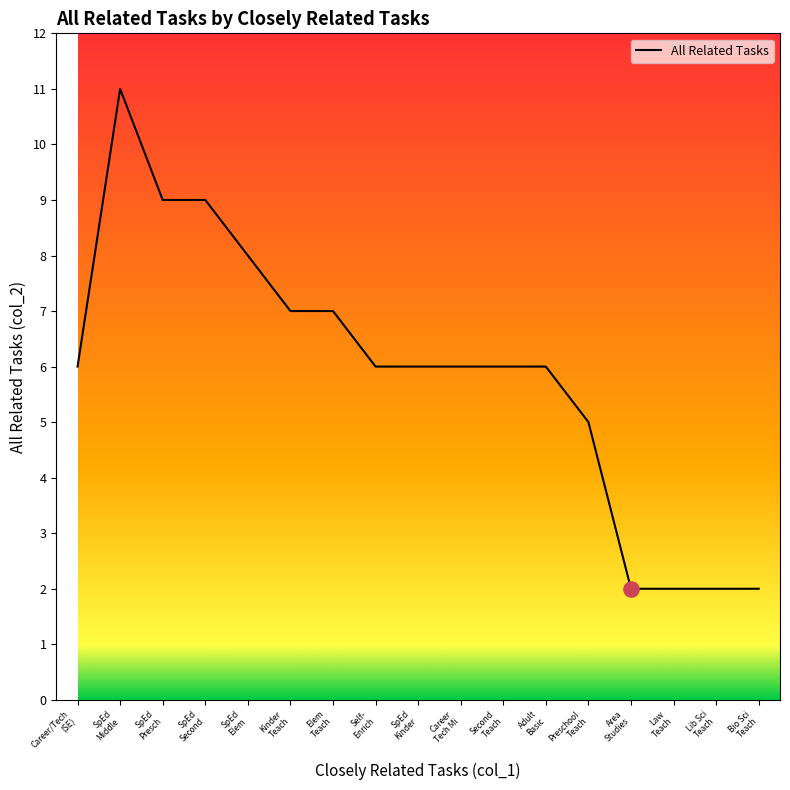

What is the greatest value displayed?

11